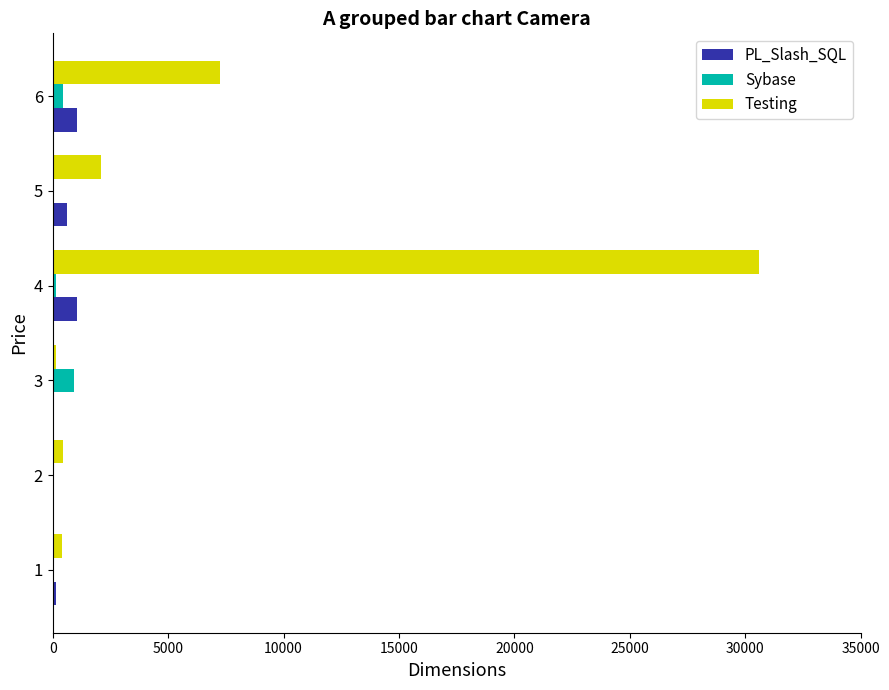

How many series are shown in this chart?

3